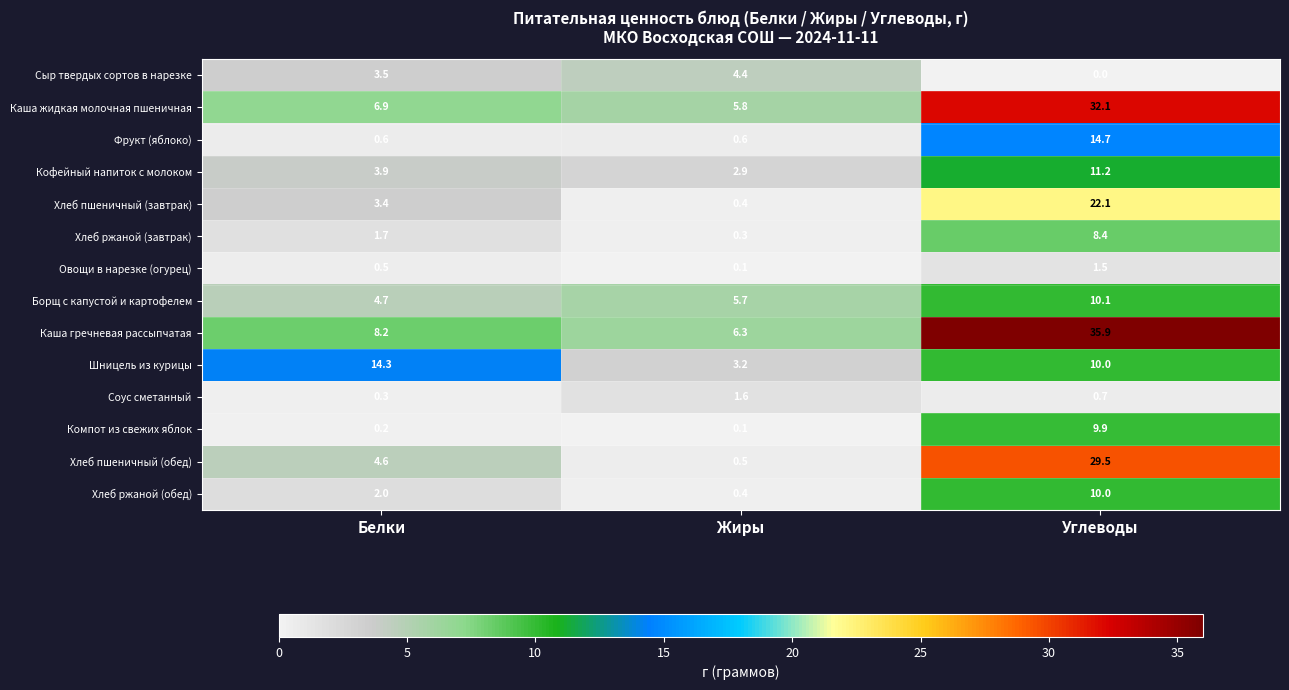

What is the sum of the Хлеб пшеничный (завтрак) values at Белки and Жиры?

3.8